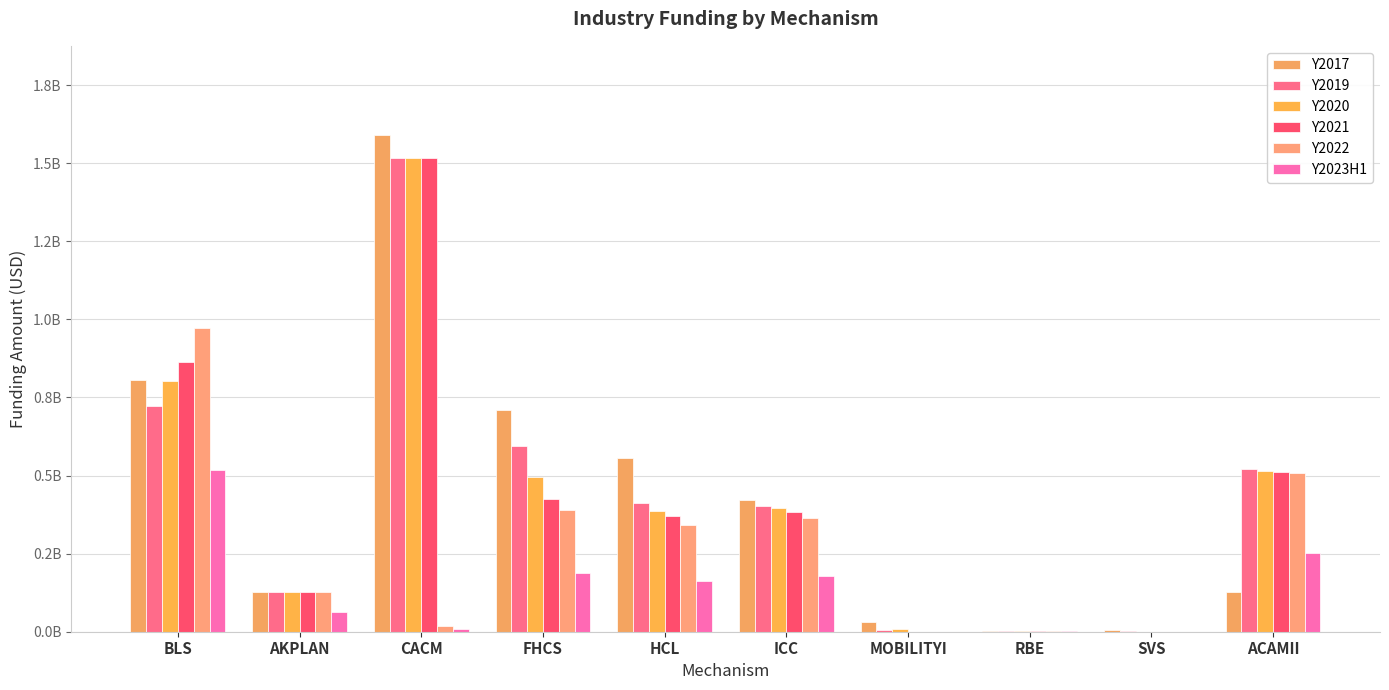

Which label corresponds to the largest value in the chart?

CACM